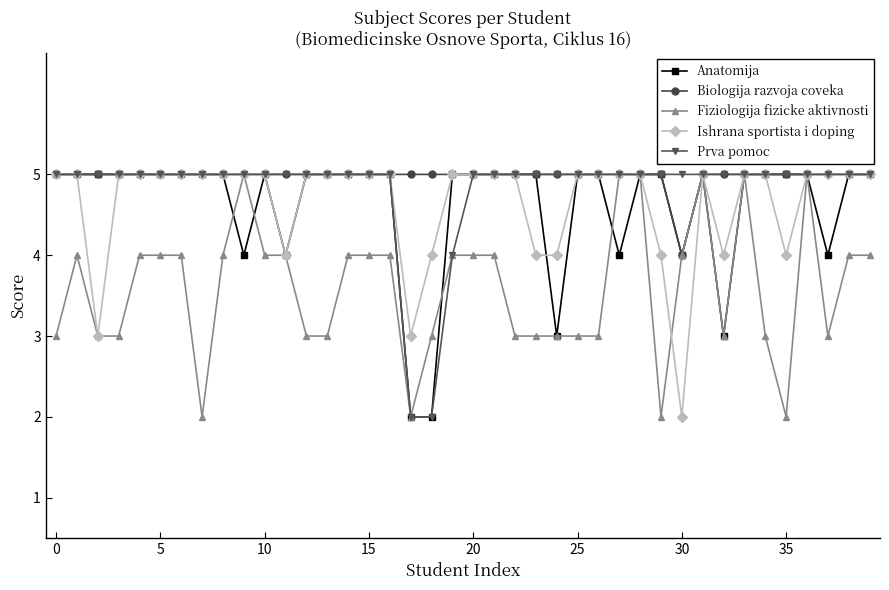

At how many categories does at least one series exceed 3?

40